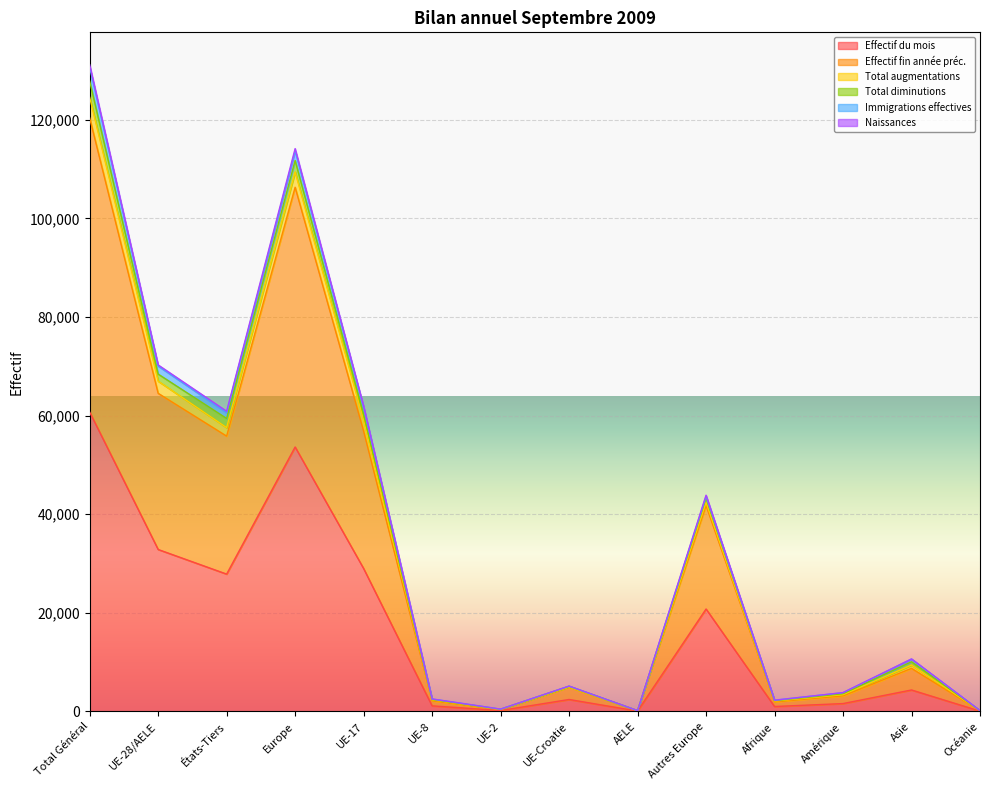

At which label does Effectif du mois reach its peak?

Total Général